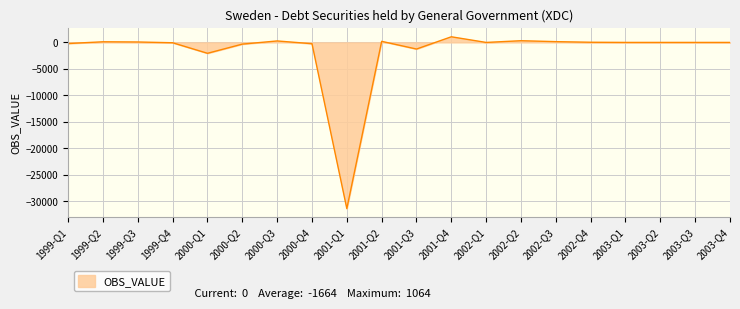

Where is the data nearest to the value -15155?

2000-Q1